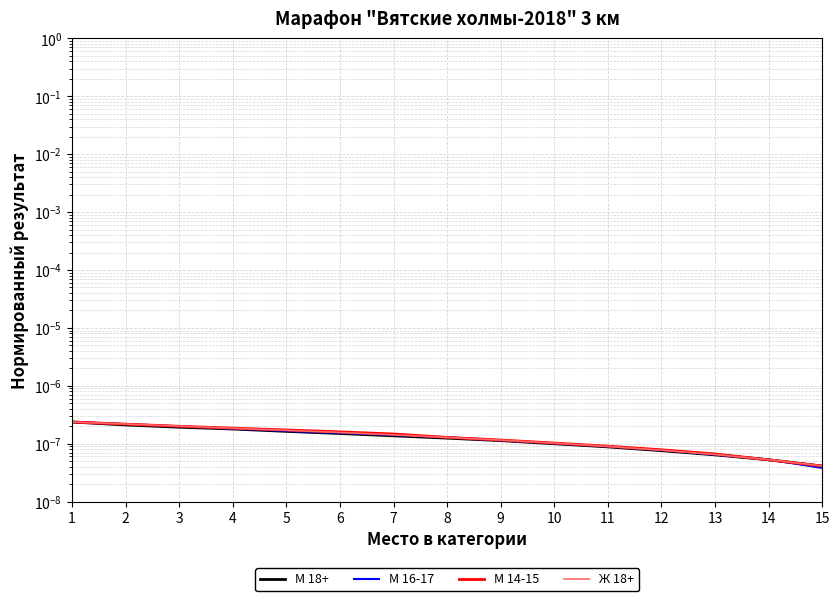

Reading left to right, extract all data points from this chart.

М 18+: 0.0	0.0	0.0	0.0	0.0	0.0	0.0	0.0	0.0	0.0	0.0	0.0	0.0	0.0	0.0
М 16-17: 0.0	0.0	0.0	0.0	0.0	0.0	0.0	0.0	0.0	0.0	0.0	0.0	0.0	0.0	0.0
М 14-15: 0.0	0.0	0.0	0.0	0.0	0.0	0.0	0.0	0.0	0.0	0.0	0.0	0.0	0.0	0.0
Ж 18+: 0.0	0.0	0.0	0.0	0.0	0.0	0.0	0.0	0.0	0.0	0.0	0.0	0.0	0.0	0.0